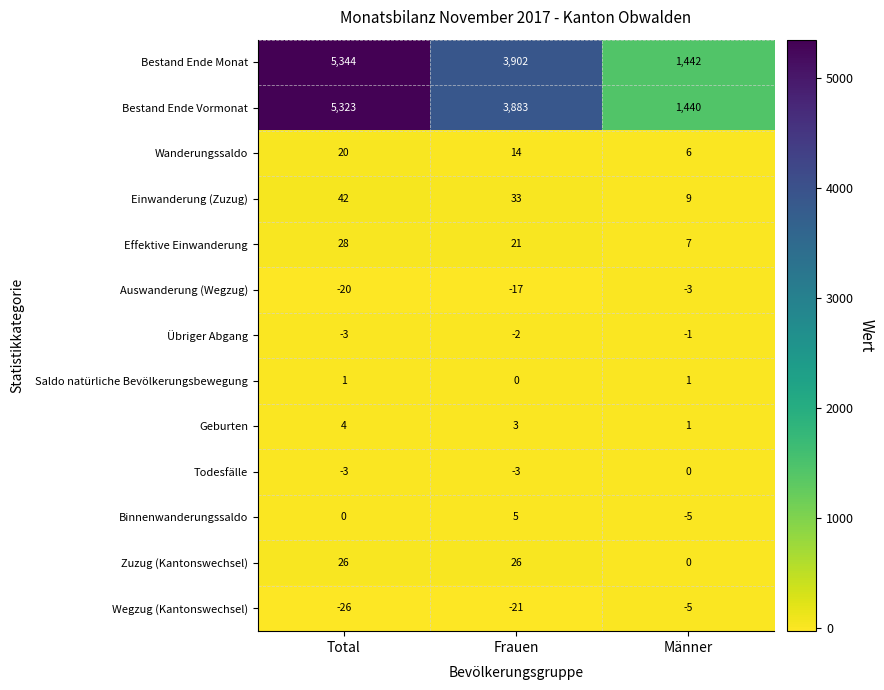

How many distinct data groups are displayed?

13